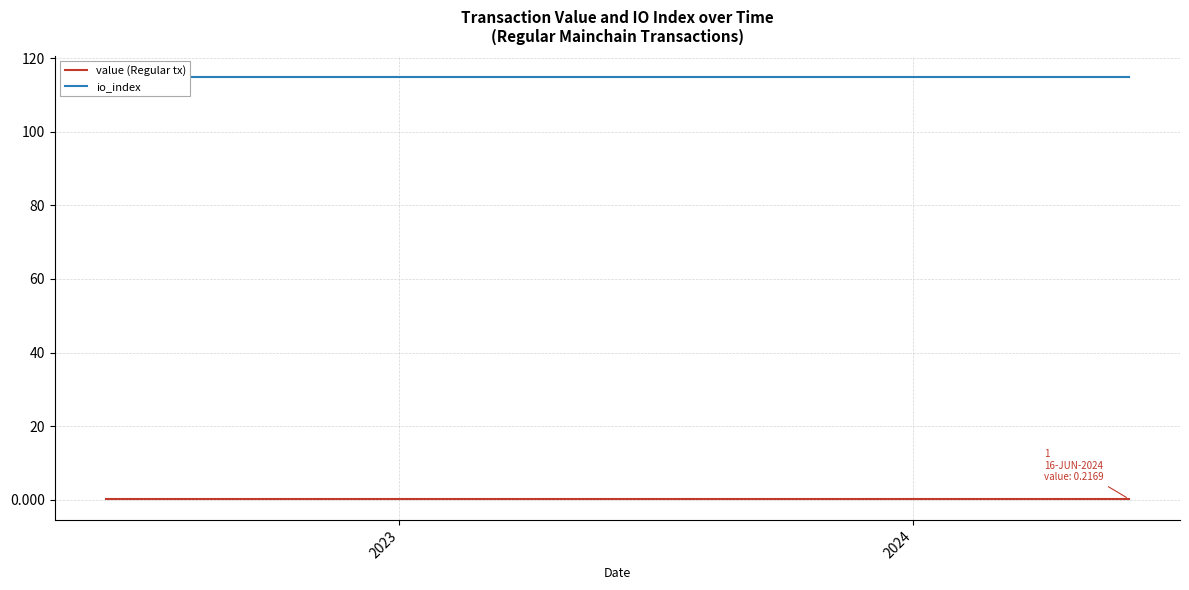

Rank the series by their maximum value, from lowest to highest.

value (Regular tx), io_index